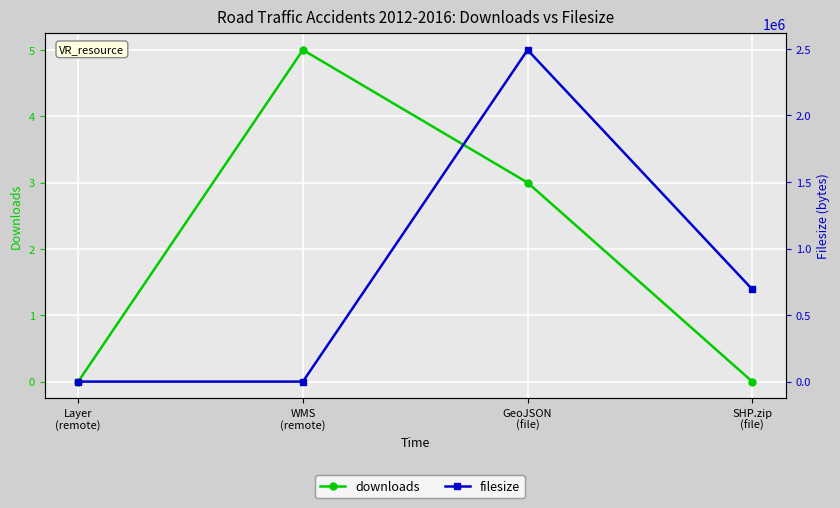

Does the chart display data point markers on the line(s)?

Yes